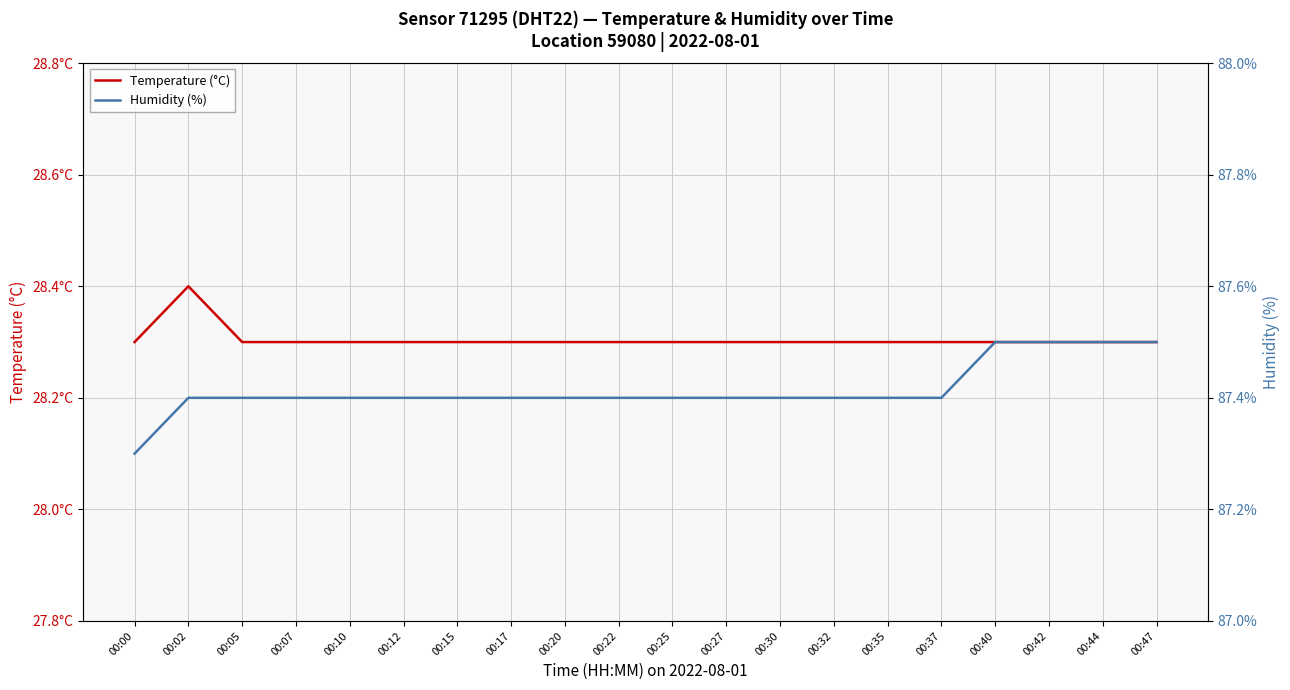

How many distinct data groups are displayed?

2